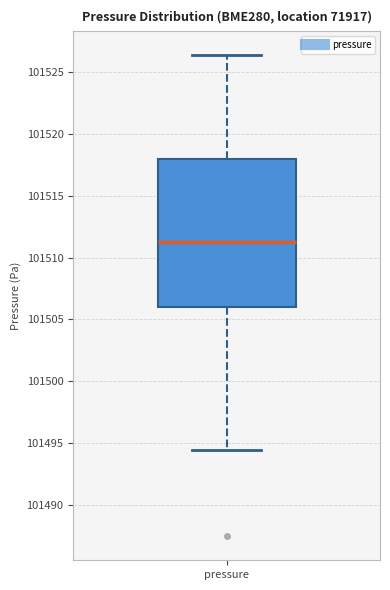

Where is the lower edge of the box for pressure on the y-axis? The values are not printed on the chart, so give them approximately, as read against the axis.

101506.0